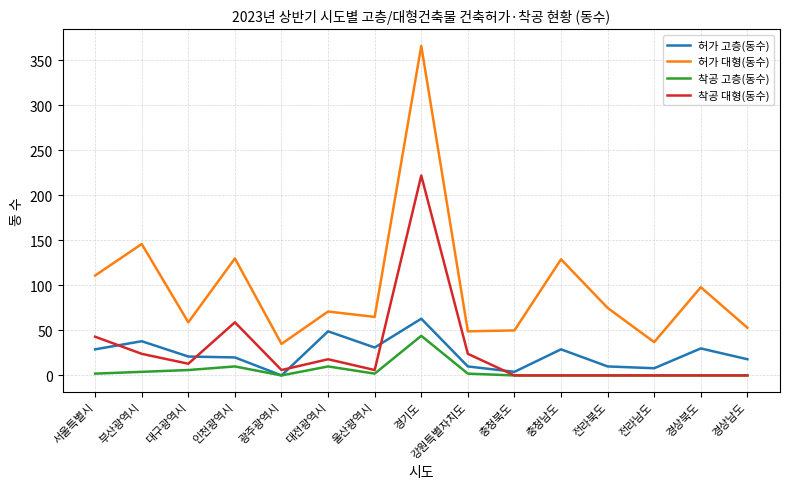

Where is the first local maximum for 허가 대형(동수)?

부산광역시